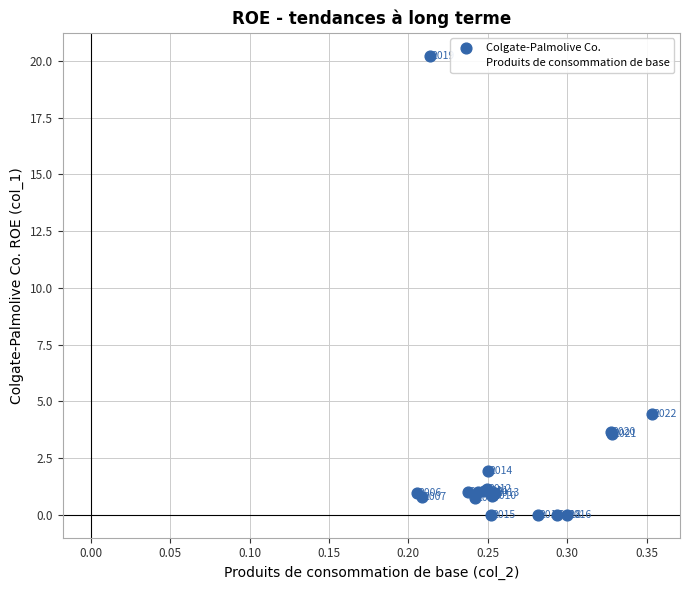

In the Colgate-Palmolive Co. series, what Y value is closest to 10?

4.5